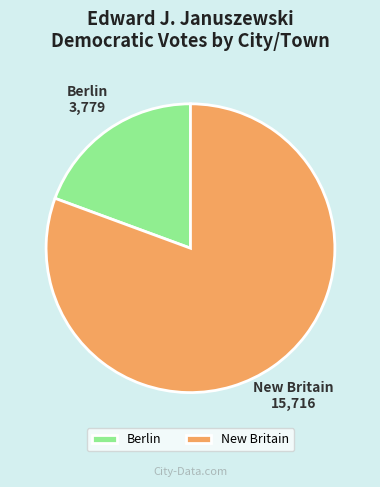

What is the largest slice in the pie chart?

New Britain